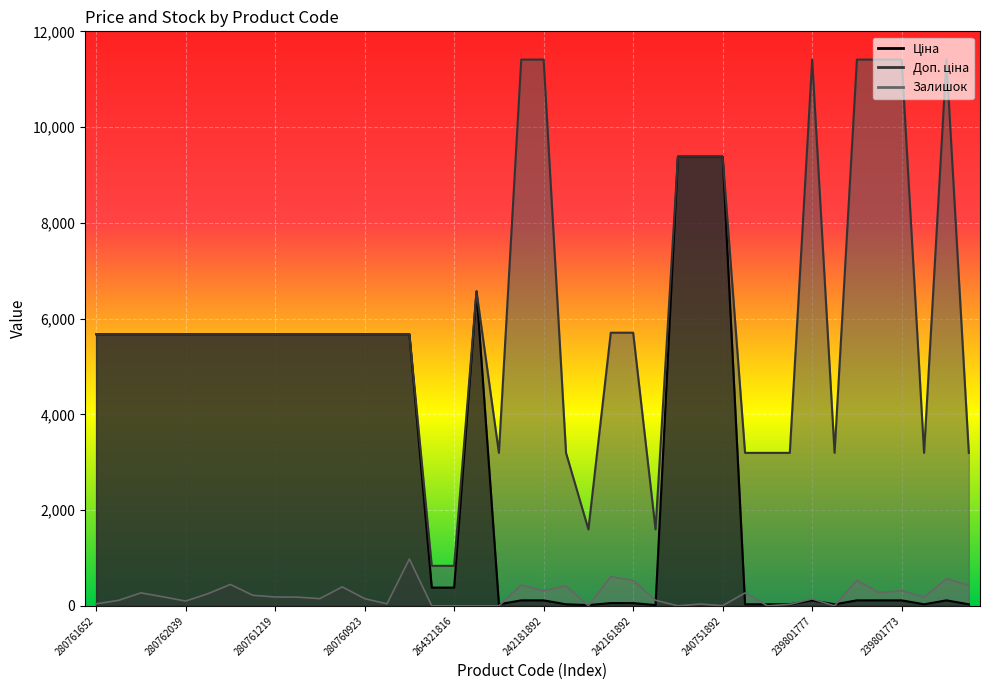

Which category has the lowest value across all series?

264321820